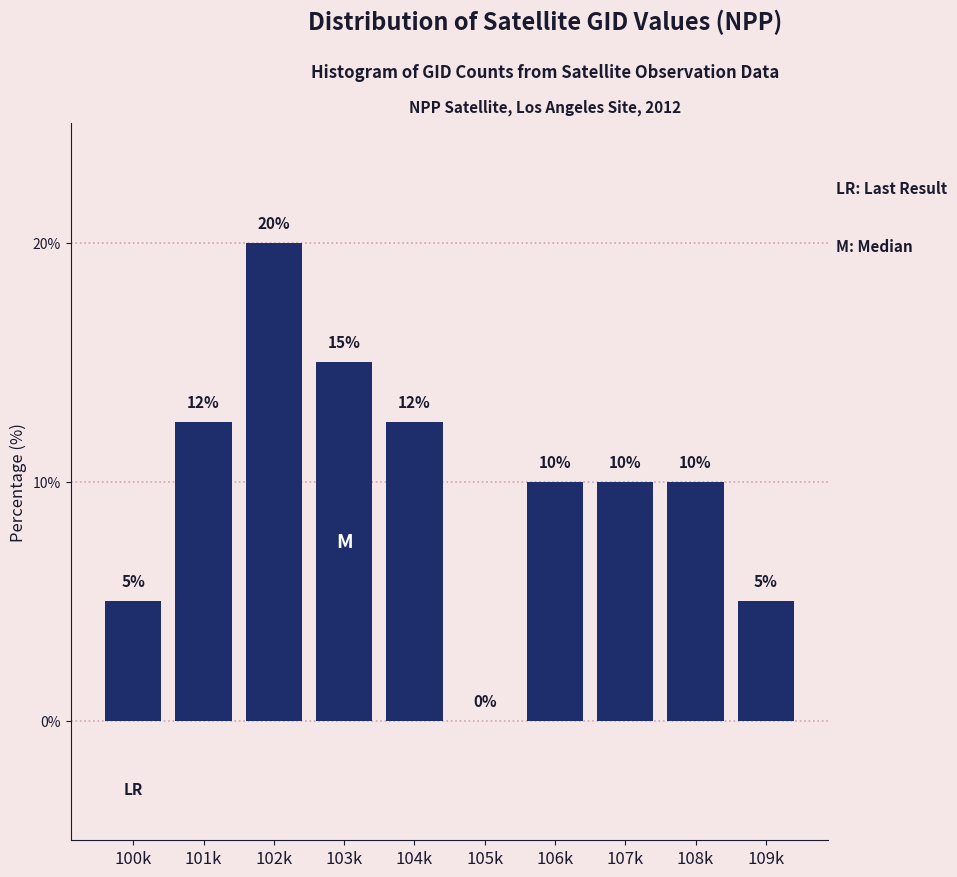

True or false: the data shows 1.0 at 100k.

False